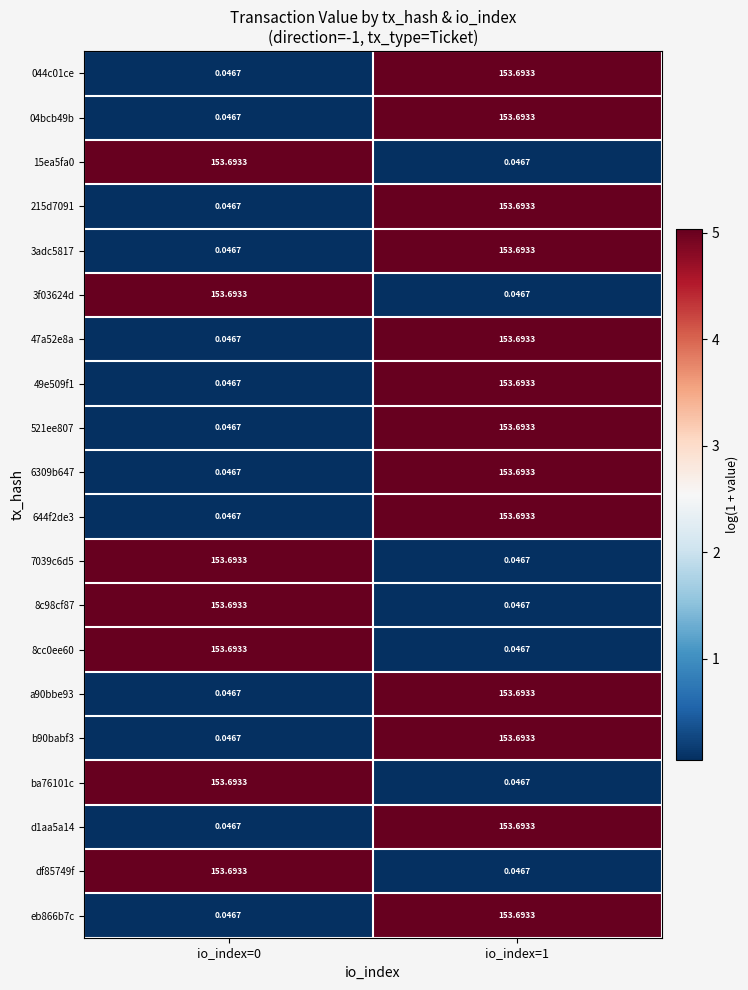

Is the value of 6309b647 at io_index=0 greater than the value of 04bcb49b at io_index=1?

No